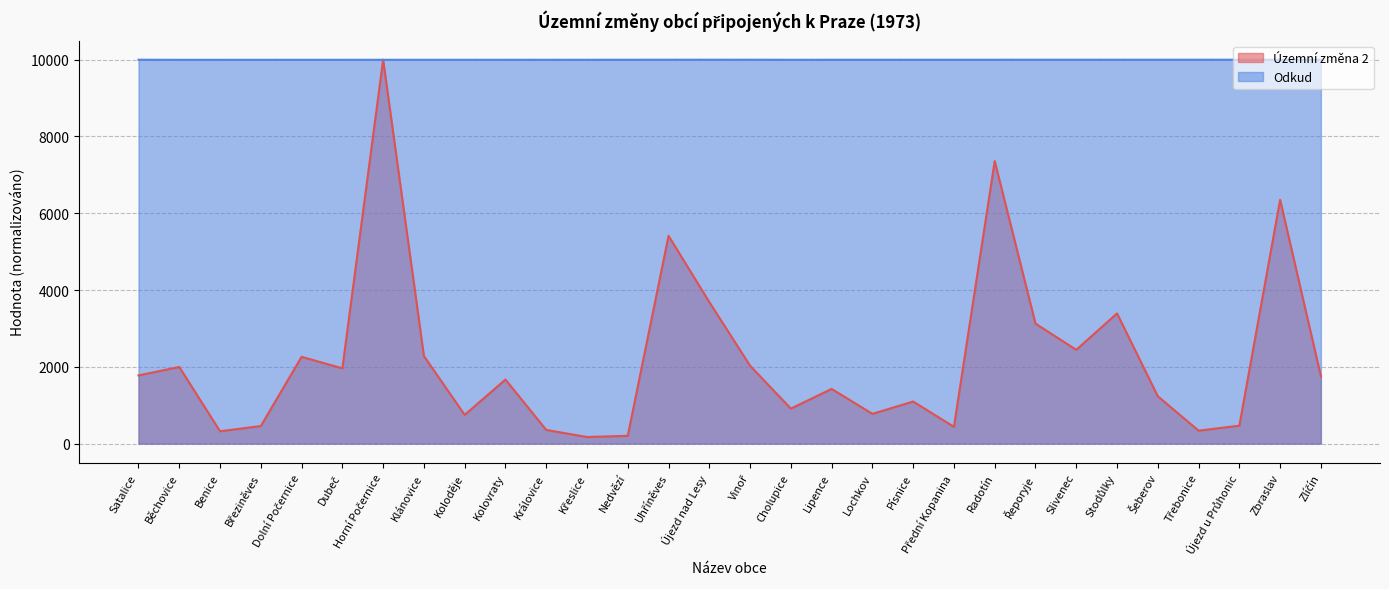

What is the sum of all Odkud values?

299964.4